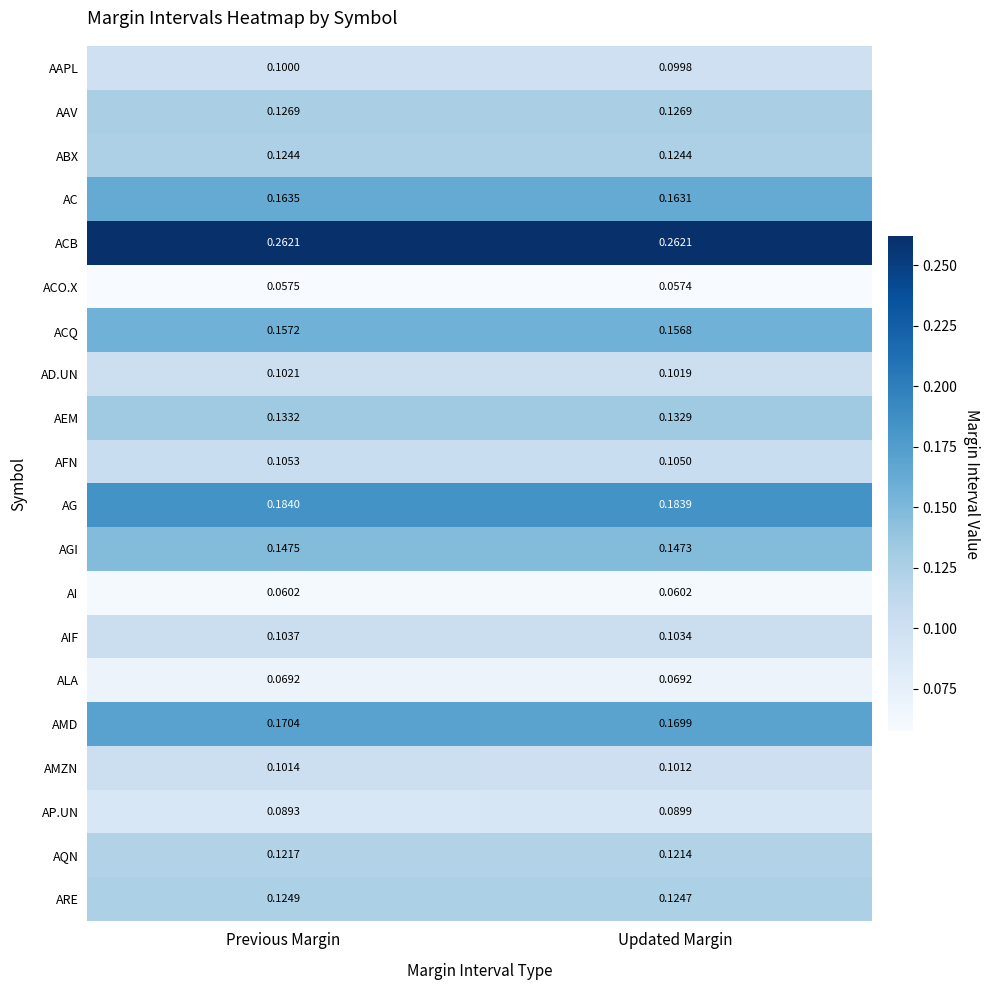

At which category is the sum across all series the highest?

Previous Margin